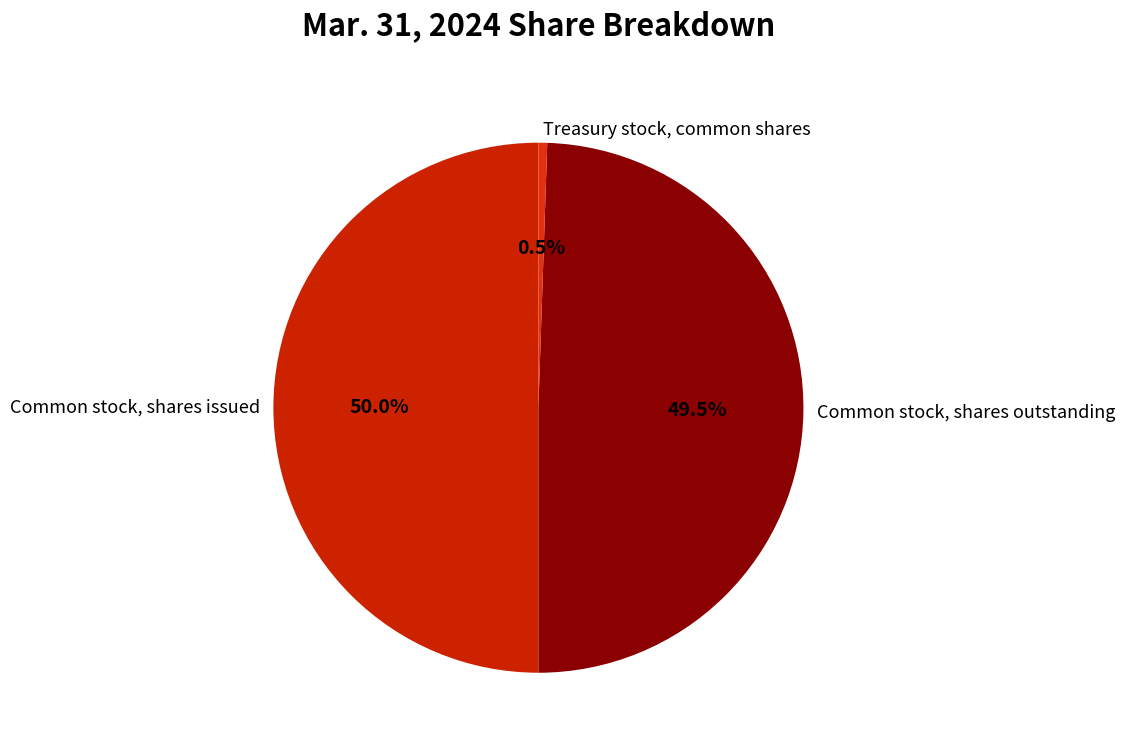

How many slices are in this pie chart?

3